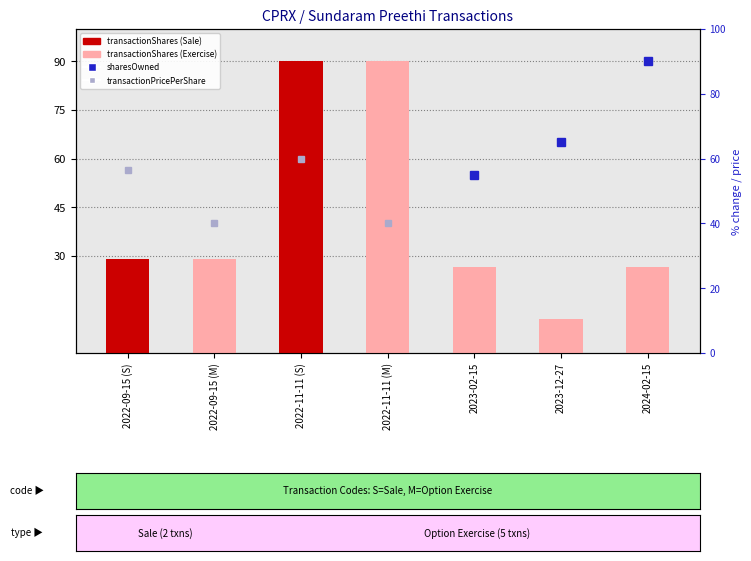

Rank the categories by value from lowest to highest.

2023-12-27, 2023-02-15, 2024-02-15, 2022-09-15 (S), 2022-09-15 (M), 2022-11-11 (S), 2022-11-11 (M)